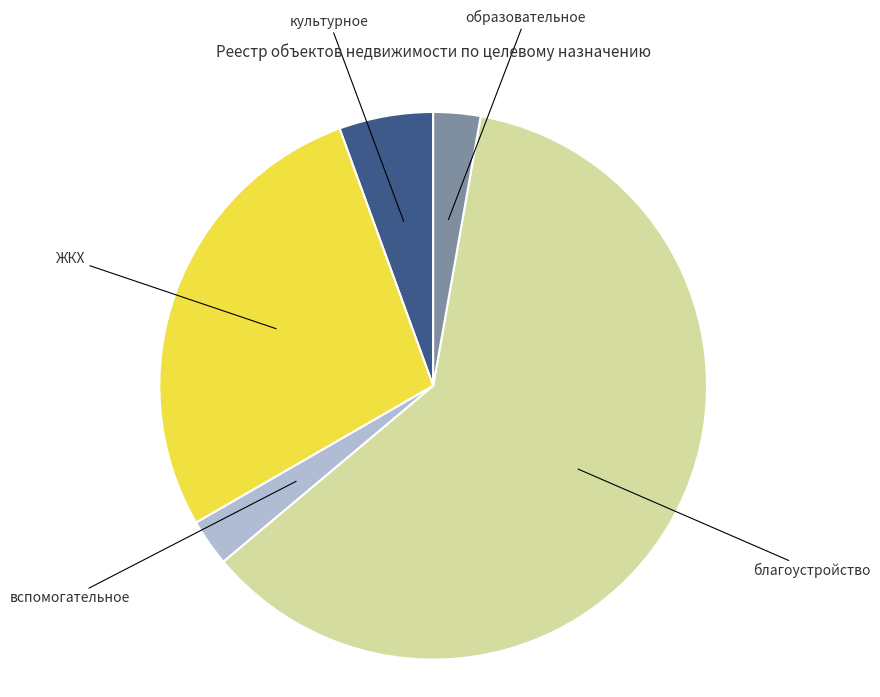

Does благоустройство represent more than half of the total?

Yes